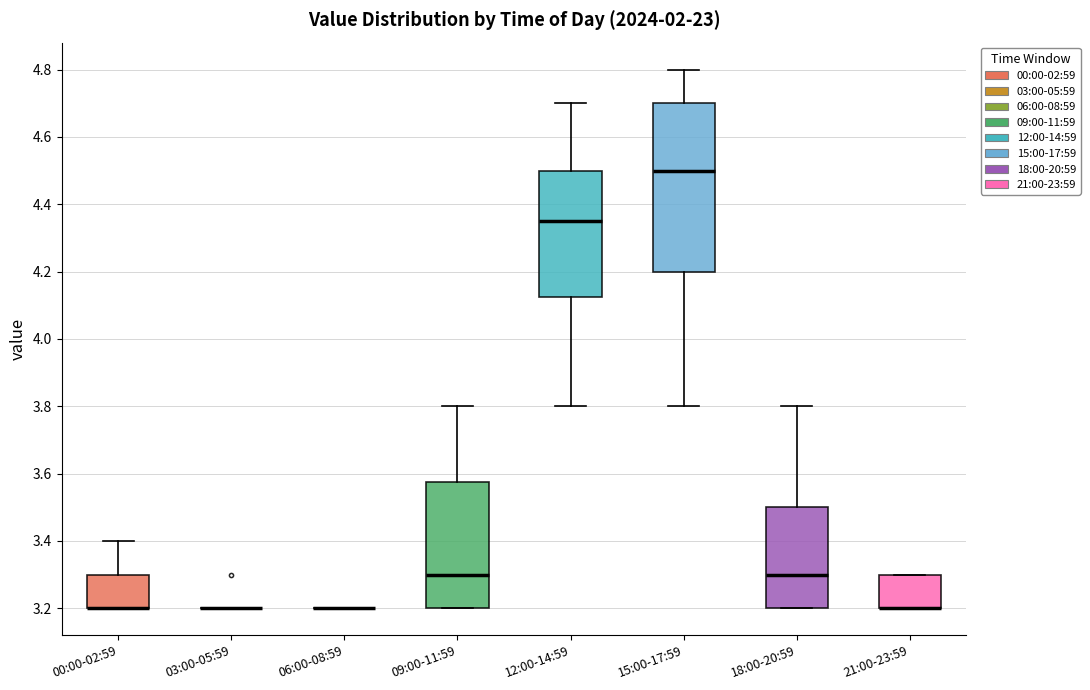

Comparing the boxes themselves (not the whiskers), which one is the tallest?

15:00-17:59